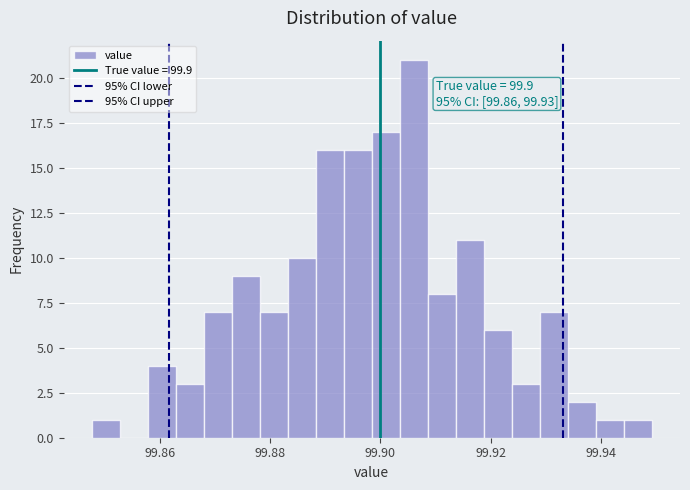

Read against the x-axis, roughly where is the centre of the tallest bar?

99.906